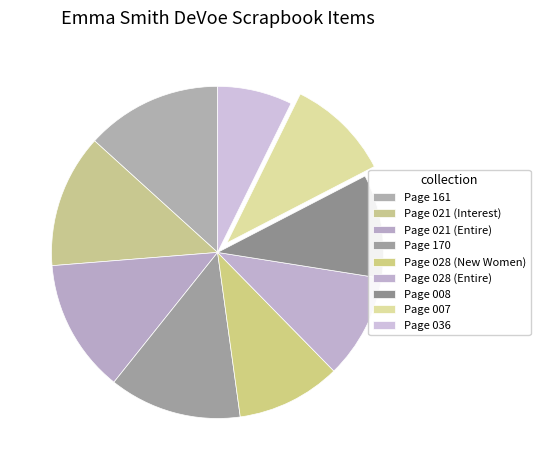

What percentage is the Page 170 slice, to the nearest percent?

13%